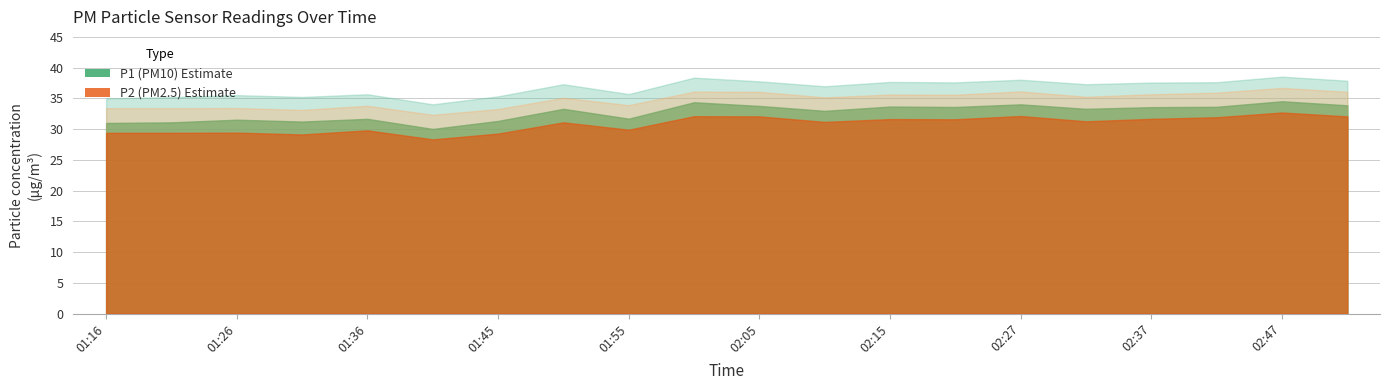

What is the average value of the P2 series?

30.8